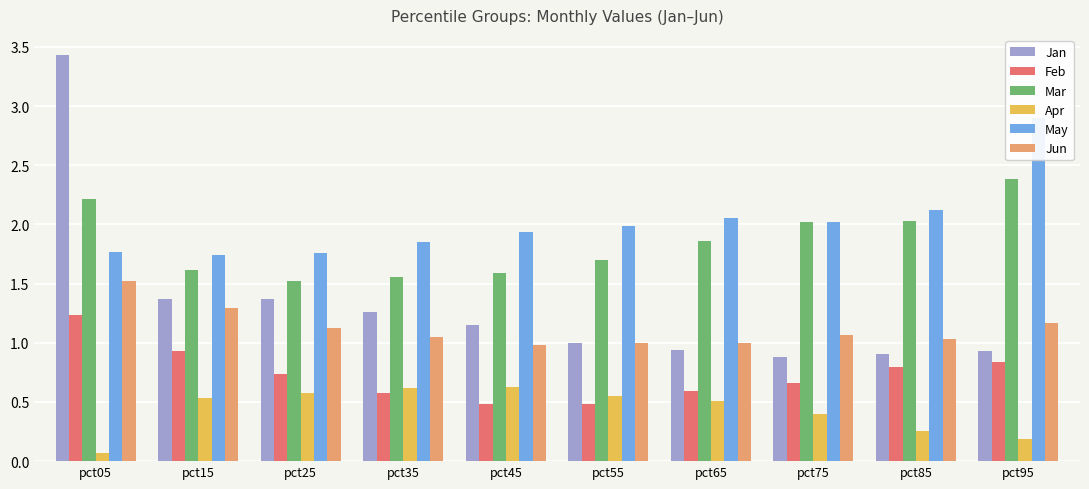

What is the difference between the Apr values at pct45 and pct65?

0.1